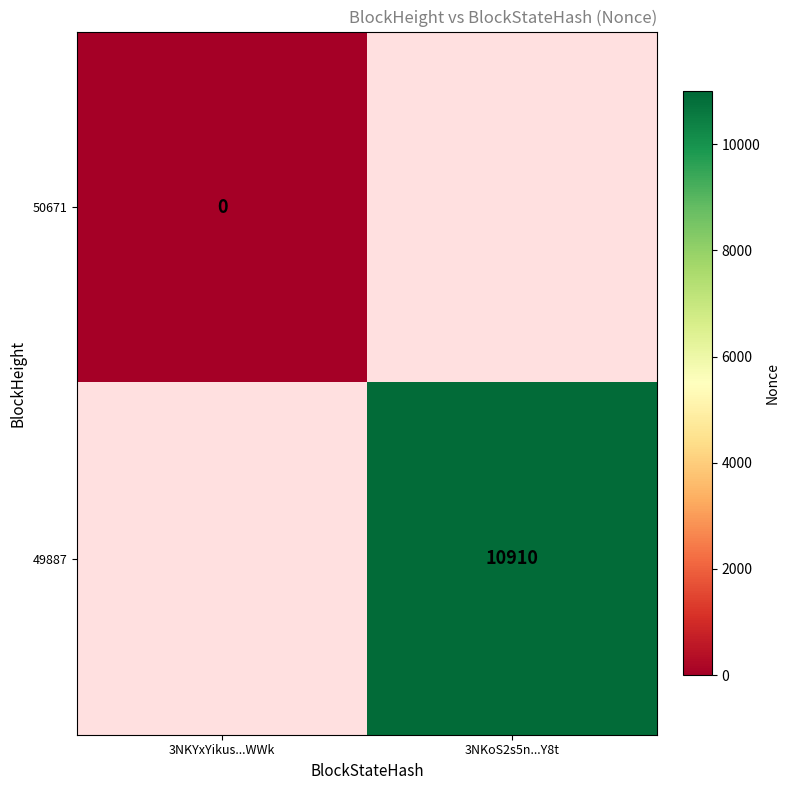

List the series in order of their peak value, lowest first.

50671, 49887